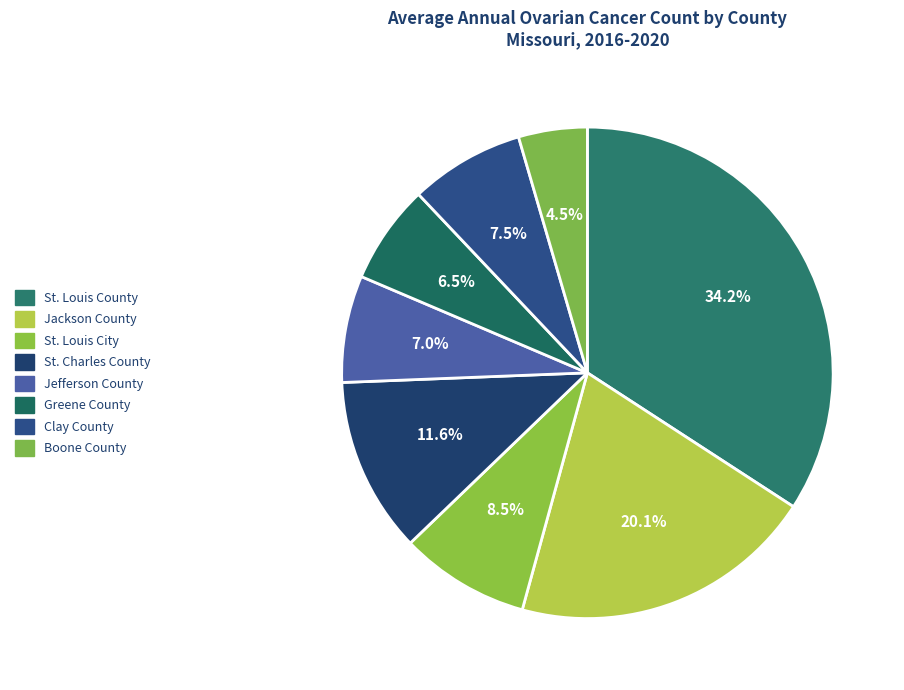

To the nearest percent, what portion does Clay County represent?

8%